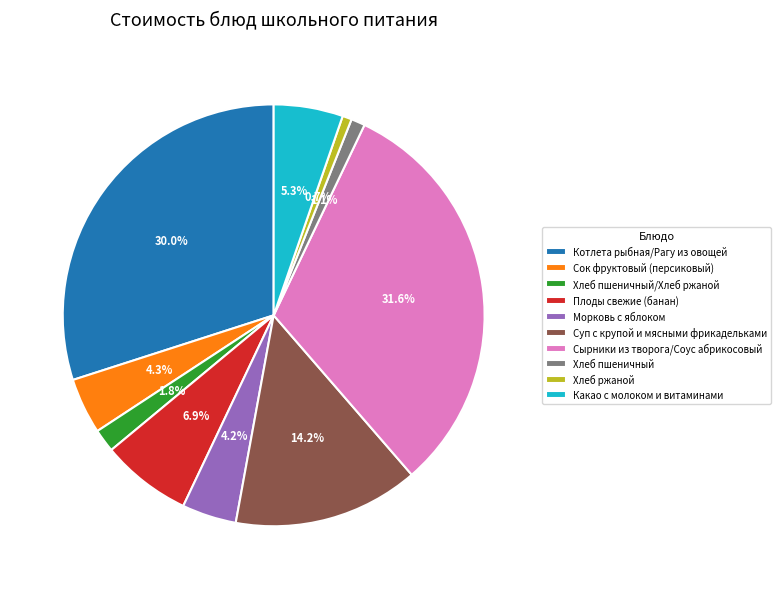

Which has a higher value, Хлеб ржаной or Хлеб пшеничный/Хлеб ржаной?

Хлеб пшеничный/Хлеб ржаной